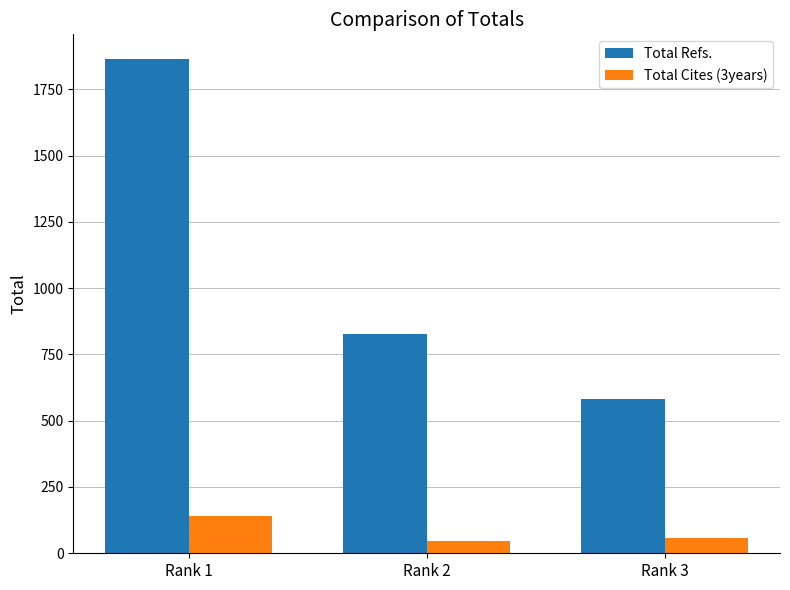

What is the minimum value shown in the chart?

47